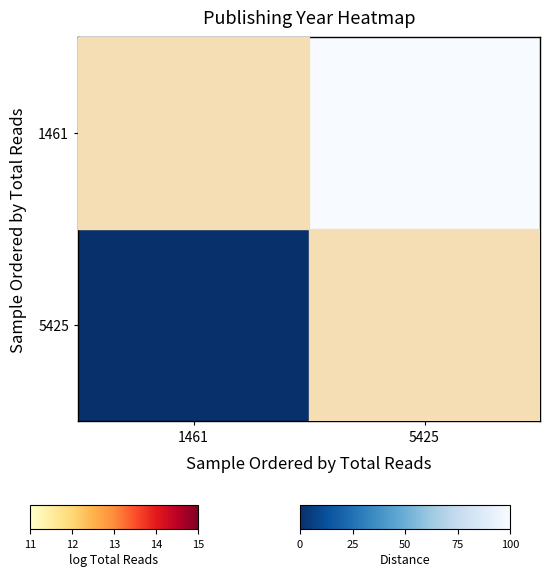

Reading left to right, extract all data points from this chart.

1461: 1461=0	5425=100
5425: 1461=0	5425=0